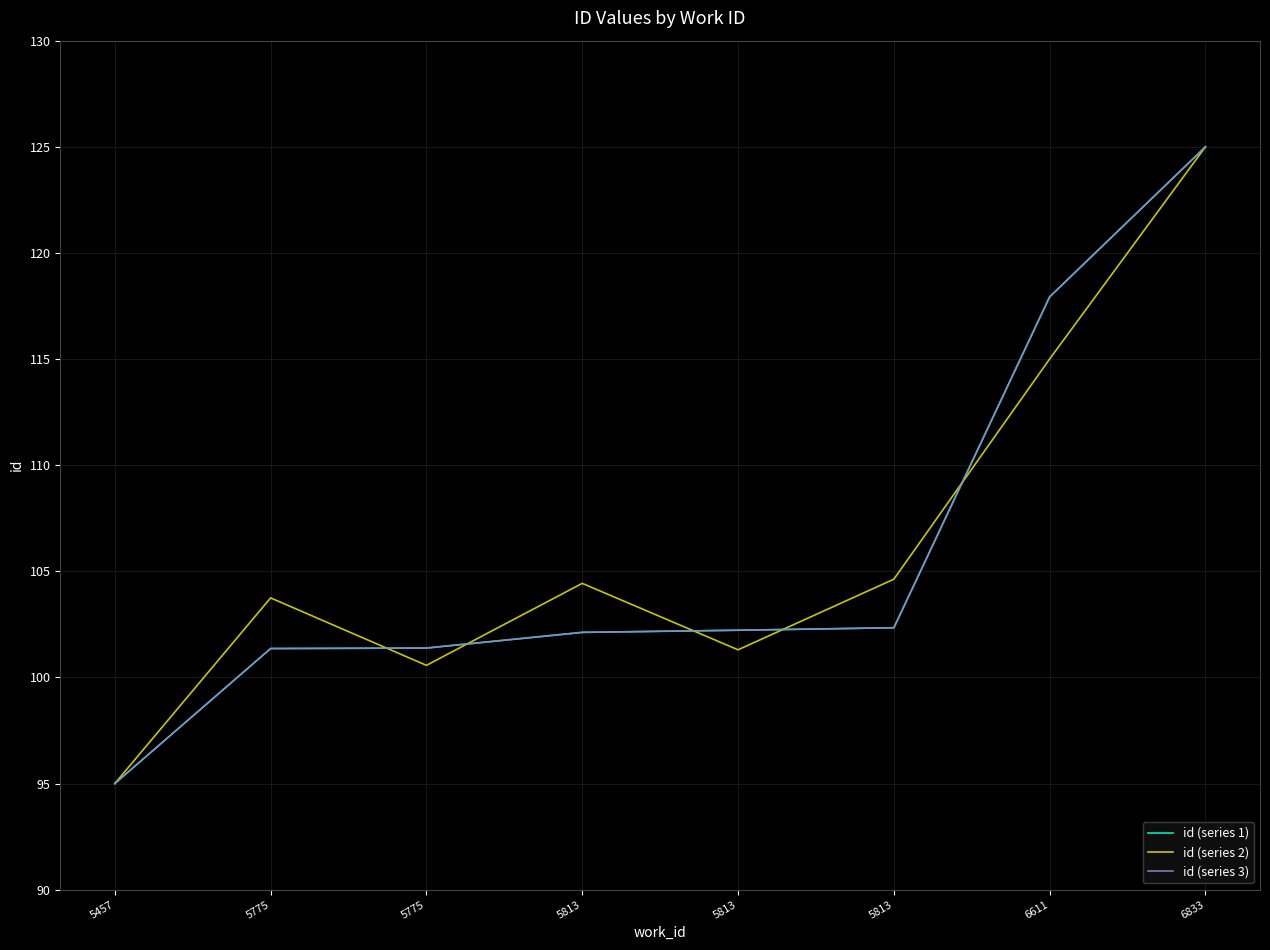

How many interior local valleys does the id (series 2) series have?

2